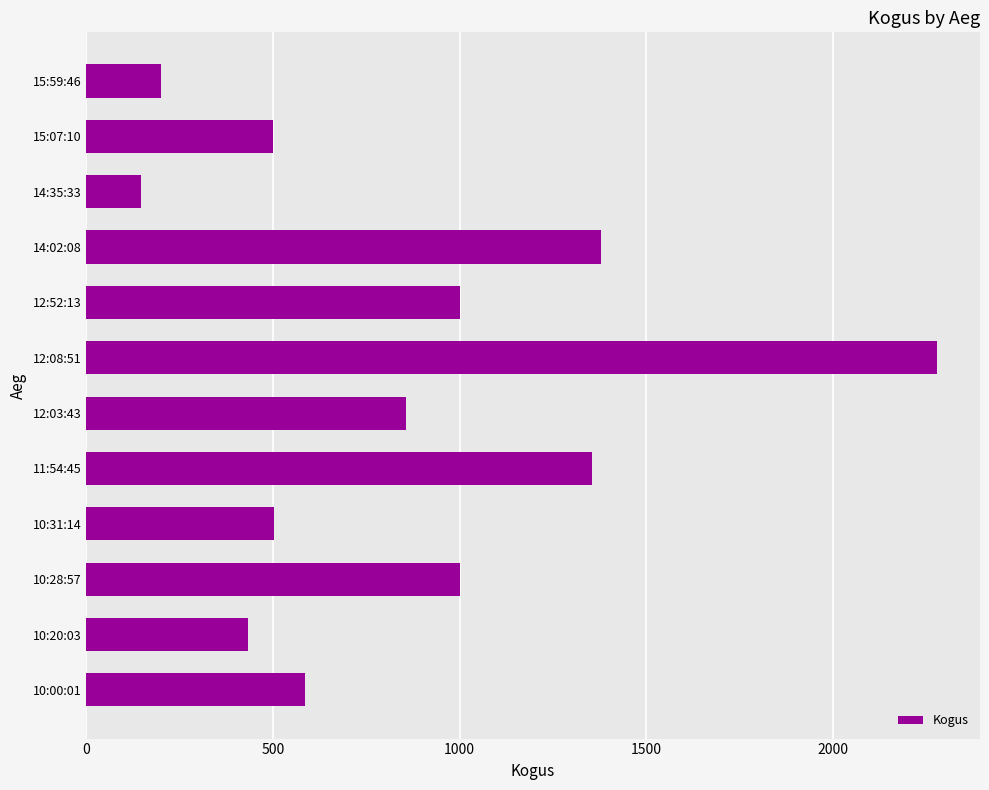

What is the smallest value displayed?

148